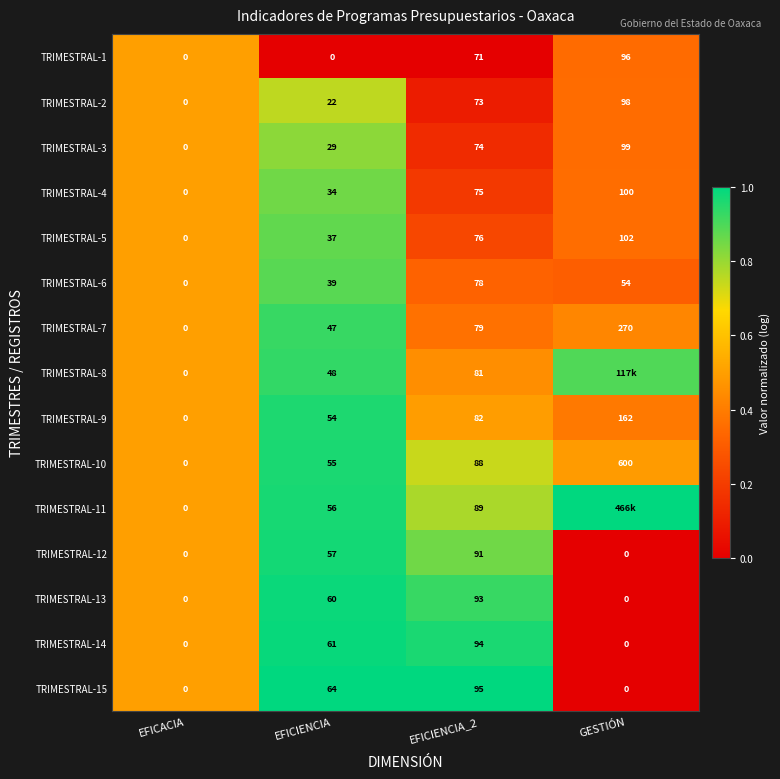

Is the value of TRIMESTRAL-2 at GESTIÓN greater than the value of TRIMESTRAL-3 at EFICIENCIA_2?

Yes